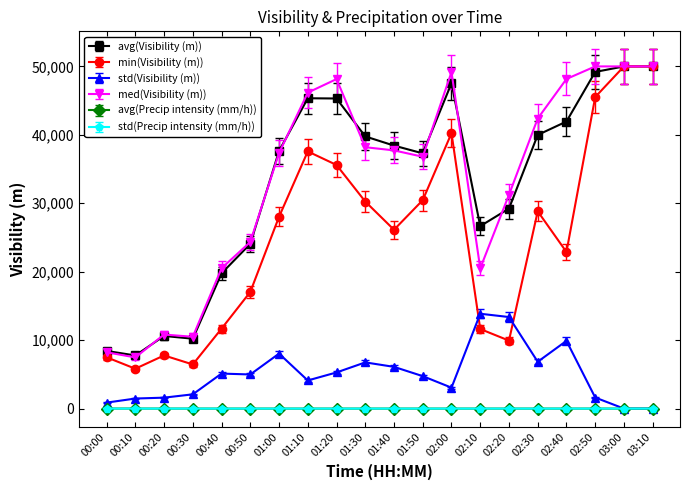

The value of std(Visibility (m)) at 00:20 is 1599.0. True or false?

True